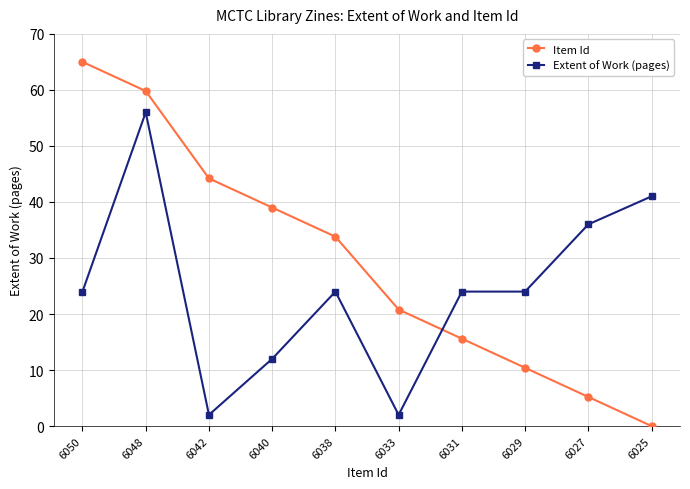

At which label does Item Id first exceed 33?

6050